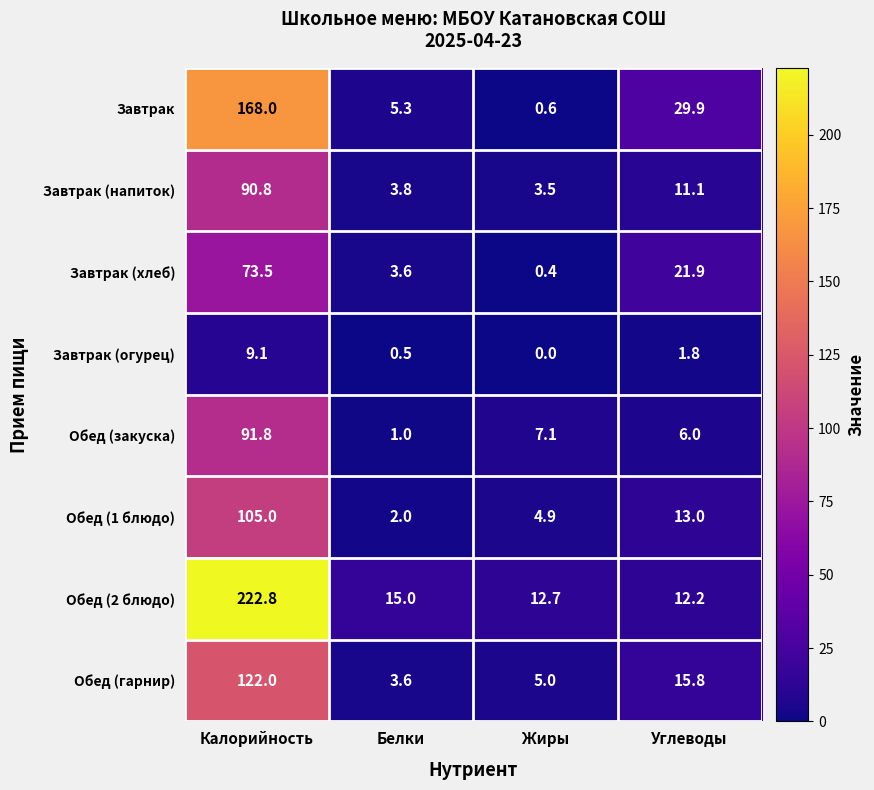

What is the spread (max minus min) of values at Жиры?

12.7